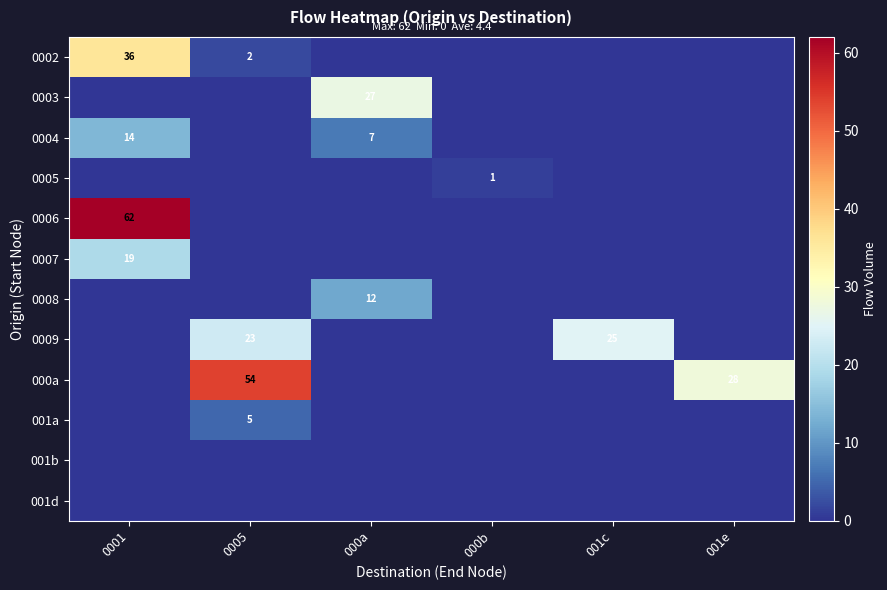

What is the difference between the highest and lowest values at 000b?

1